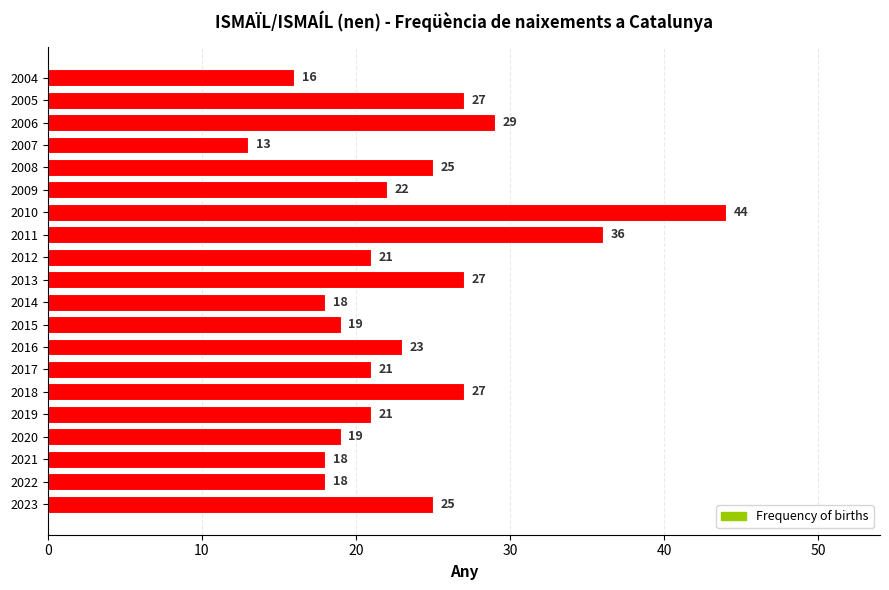

Is it true that the value at 2009 is 35?

False